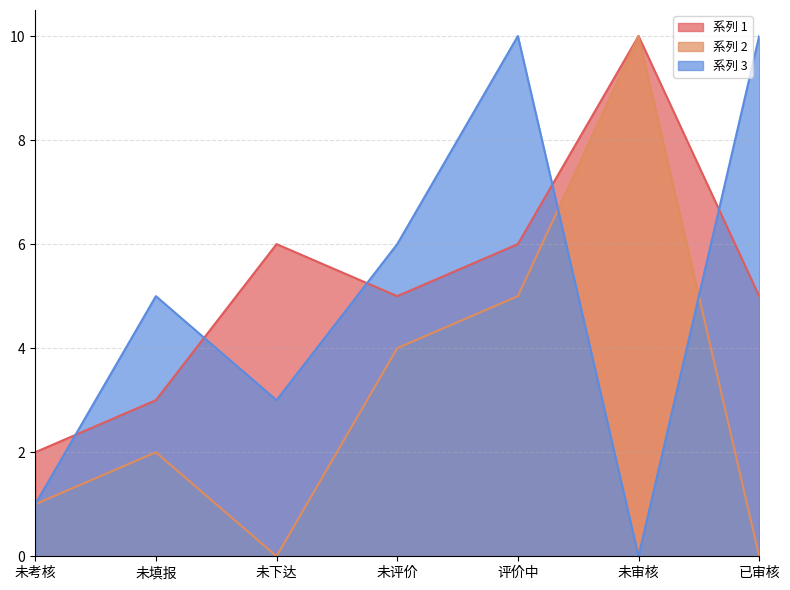

Reading left to right, list all the values displayed in this chart.

系列 1: 未考核=2	未填报=3	未下达=6	未评价=5	评价中=6	未审核=10	已审核=5
系列 2: 未考核=1	未填报=2	未下达=0	未评价=4	评价中=5	未审核=10	已审核=0
系列 3: 未考核=1	未填报=5	未下达=3	未评价=6	评价中=10	未审核=0	已审核=10